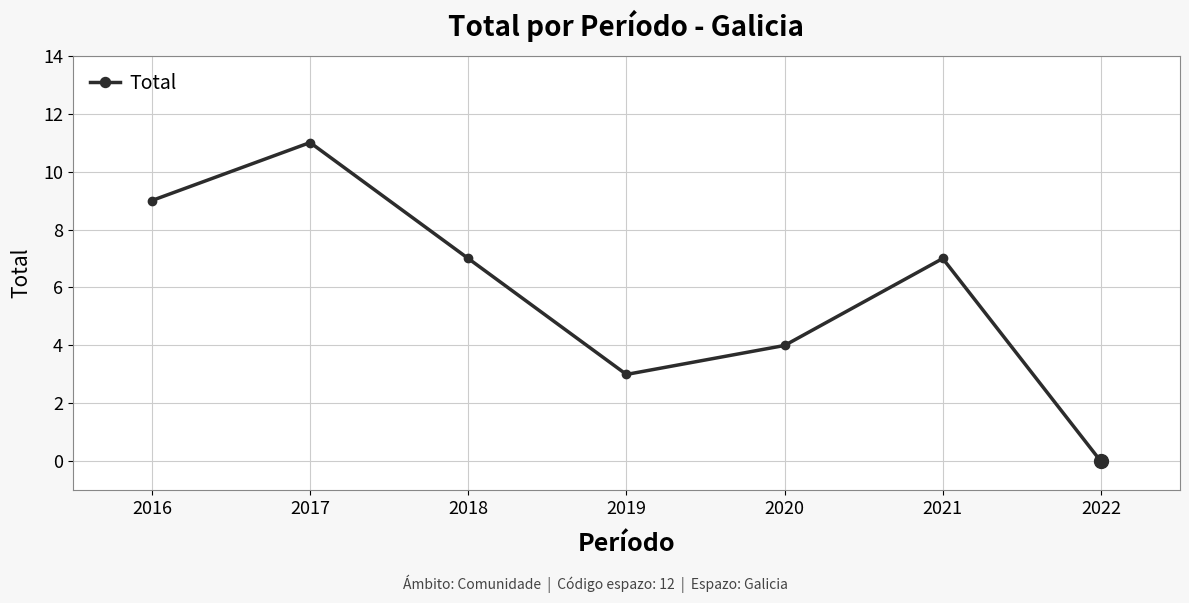

Which label corresponds to the largest value in the chart?

2017